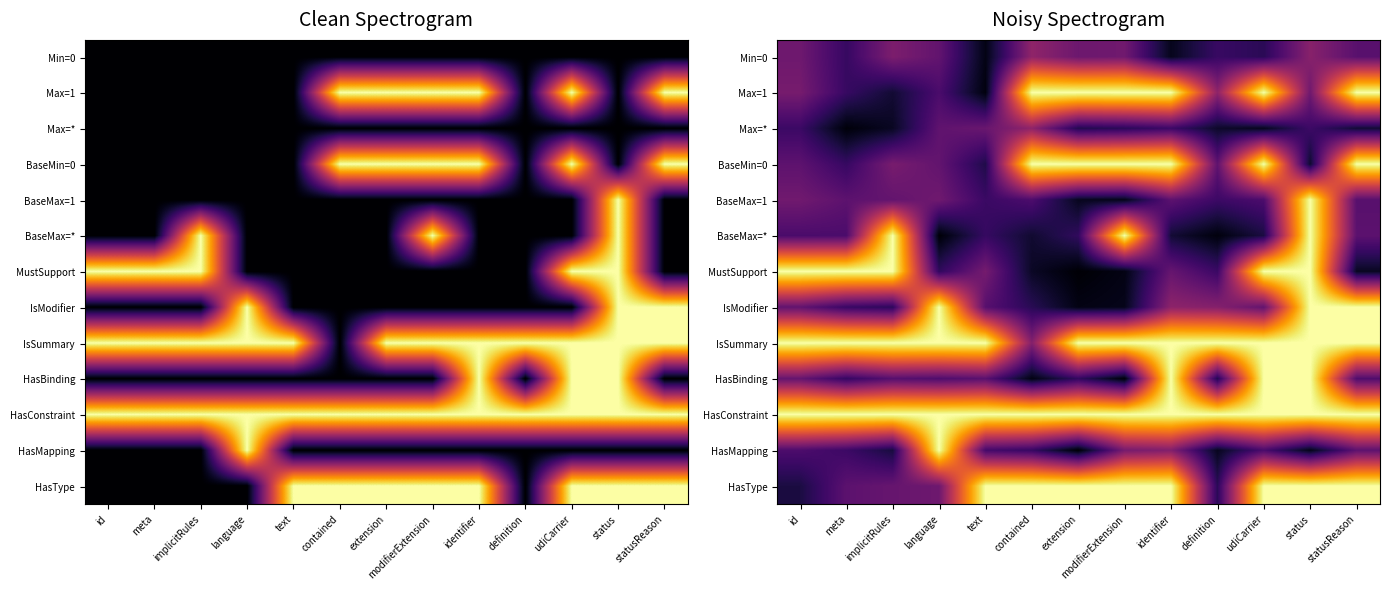

At which category is the sum across all series the highest?

status